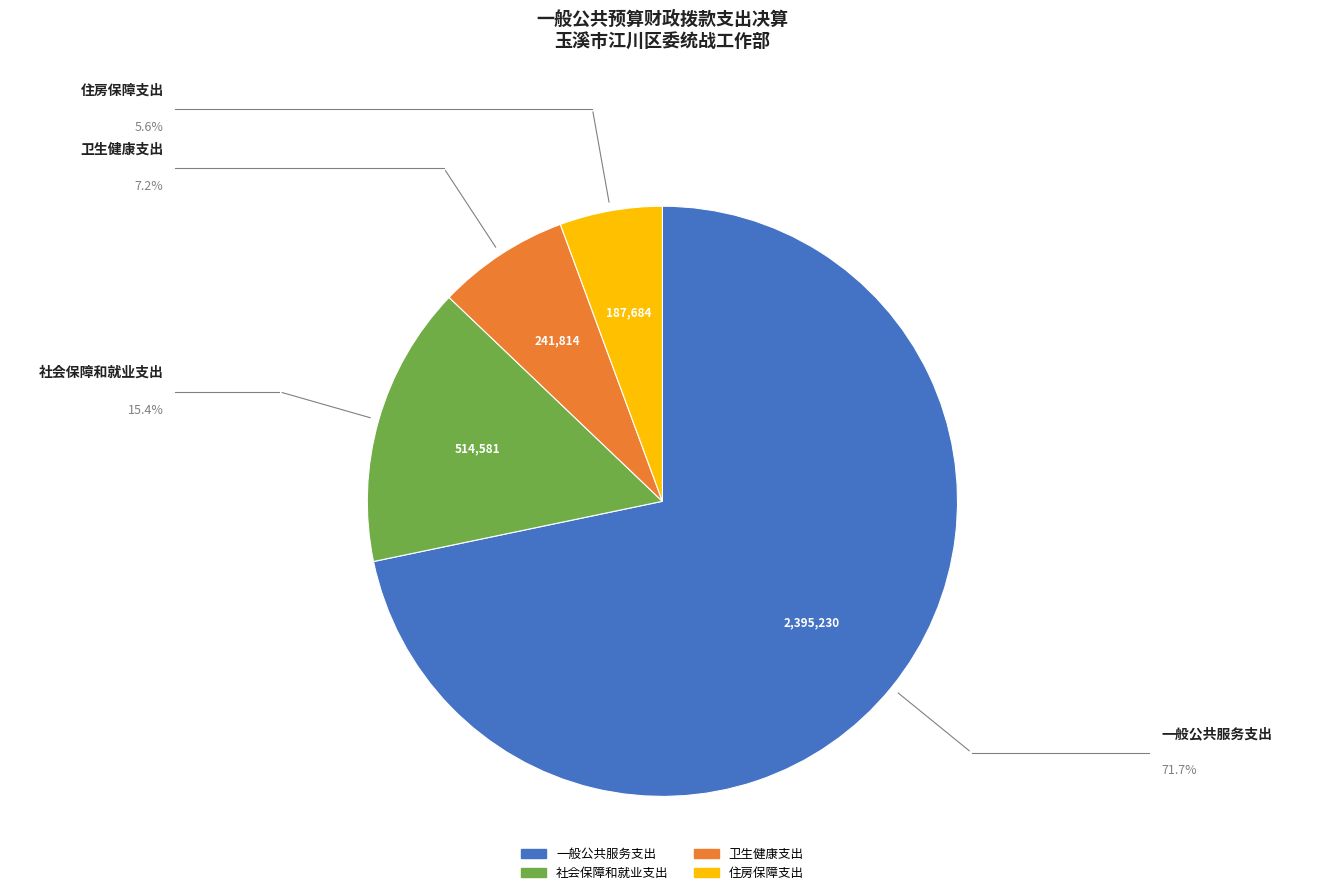

Which has a higher value, 一般公共服务支出 or 住房保障支出?

一般公共服务支出